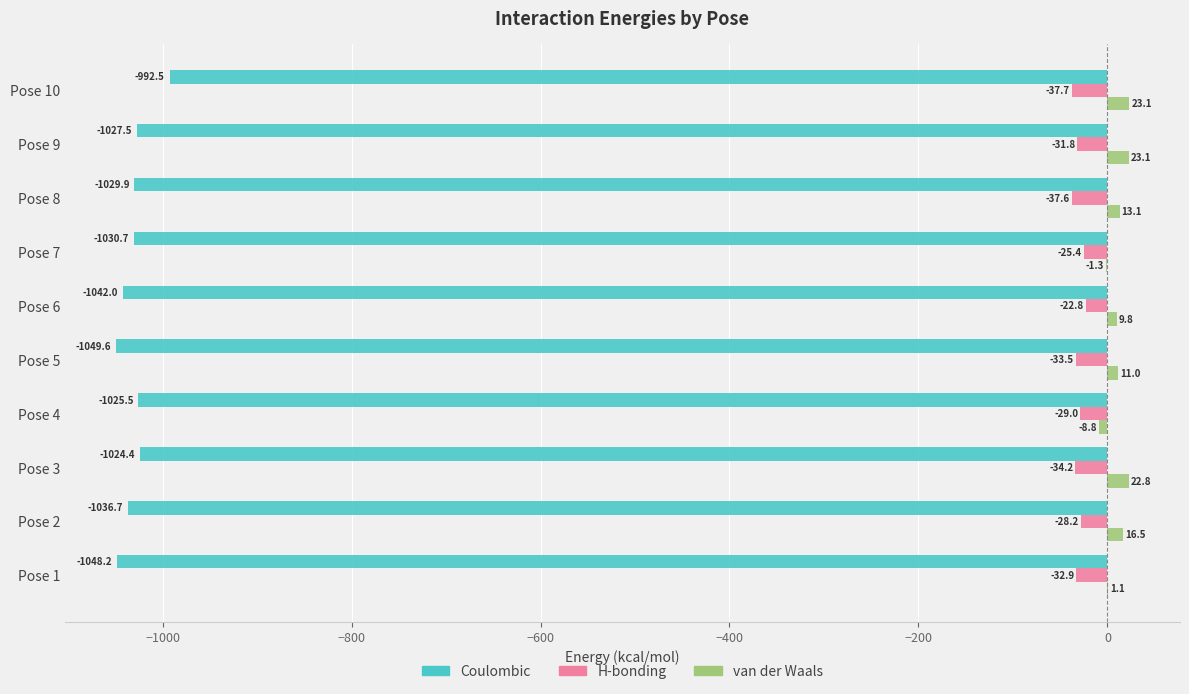

Count the number of data series in this chart.

3